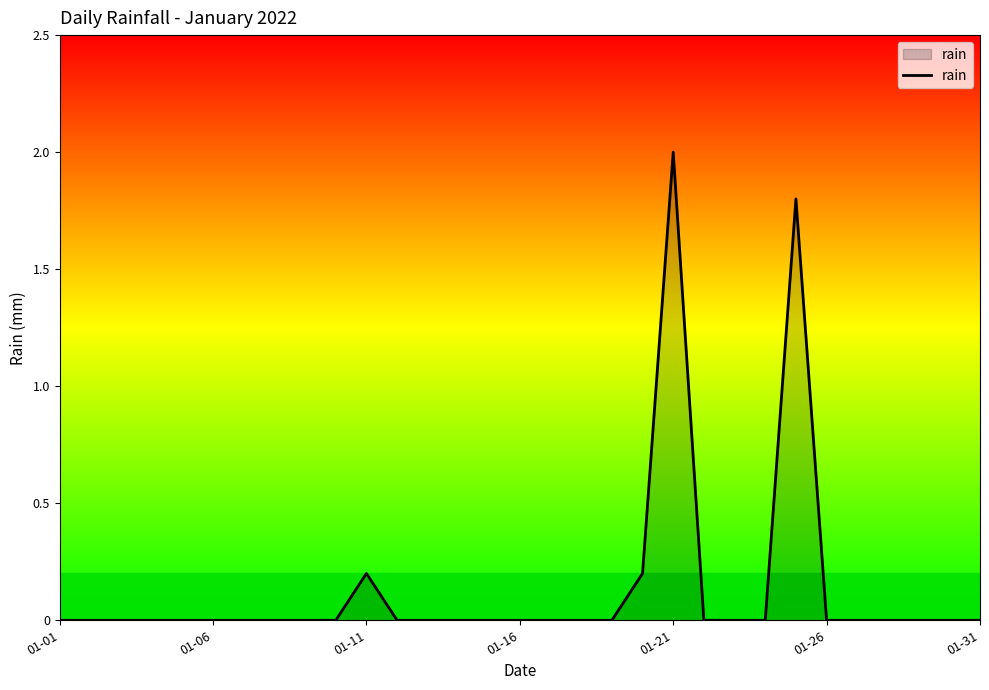

What is the difference between the maximum and minimum values?

2.0